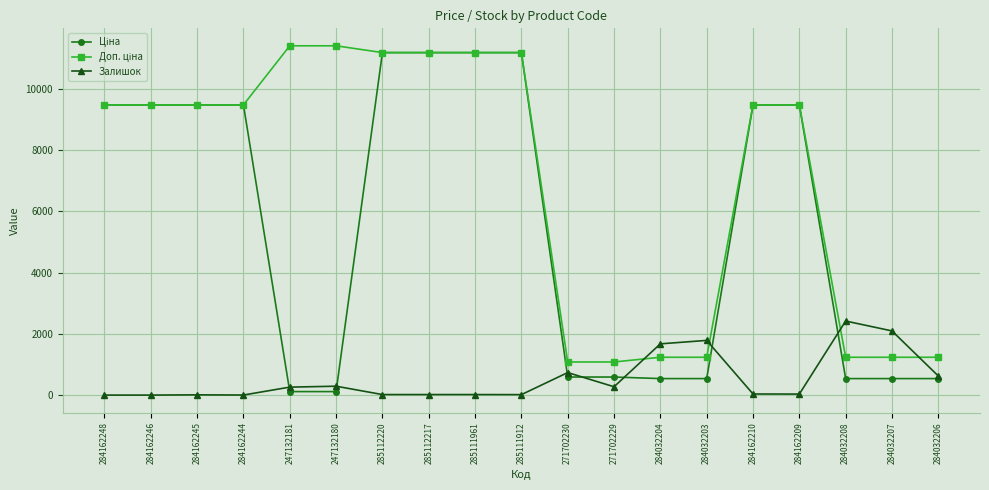

At how many categories does at least one series exceed 3174?

12